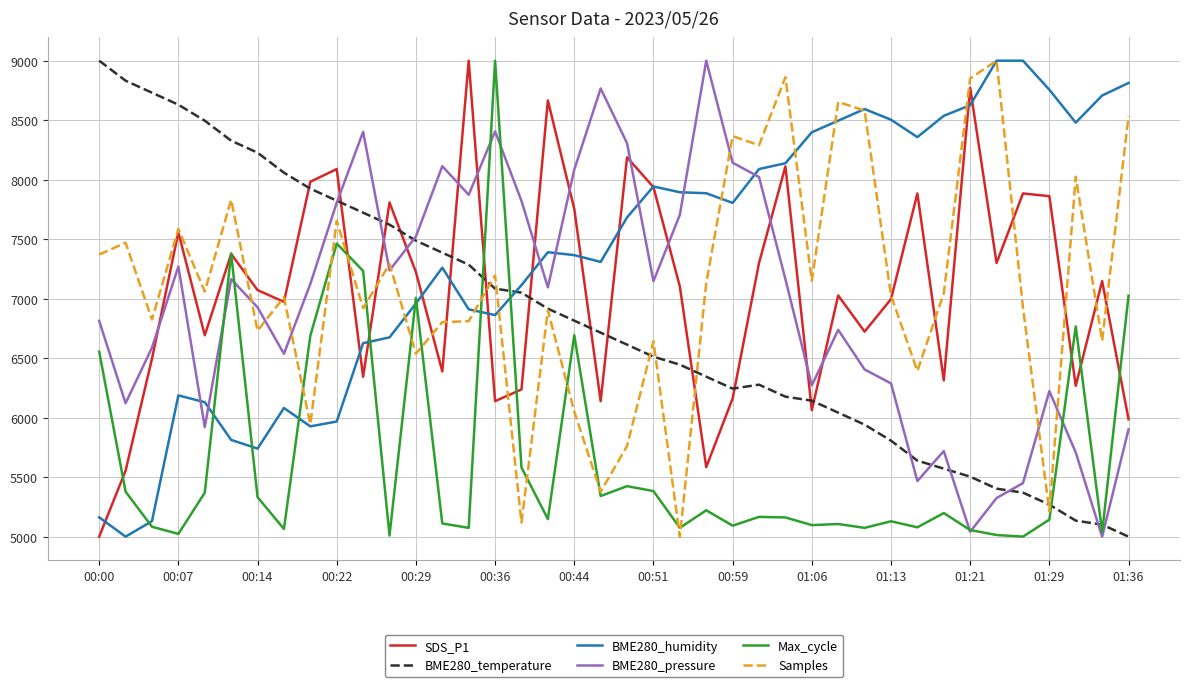

Which series has the largest total across all categories?

BME280_humidity